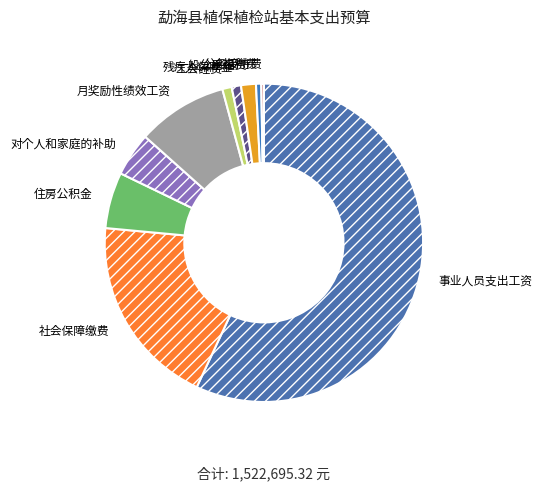

Do 残疾人保障金 and 住房公积金 together represent more than half of the pie?

No